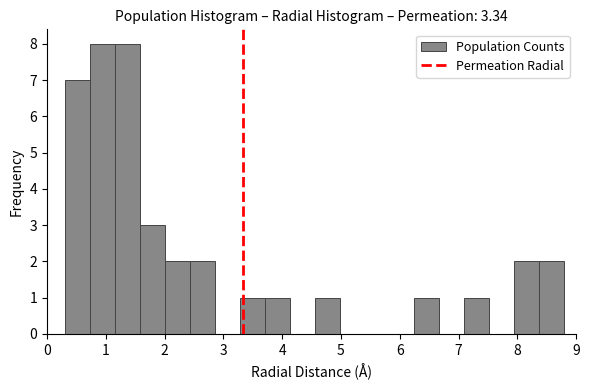

How tall is the bar that spans 1.2 to 1.6 on the x-axis? Neither the bar edges nor the heights are printed on the chart, so give them approximately, as read against the axes.

8